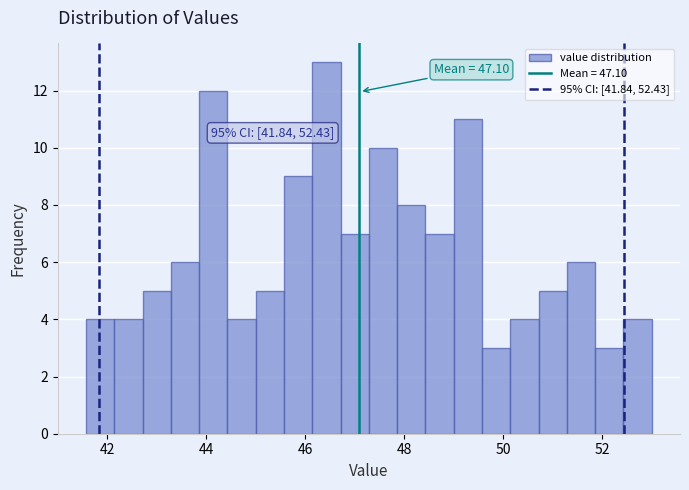

Around what value on the x-axis is the tallest bar? Give the approximate position of its centre, as read against the axis.

46.4